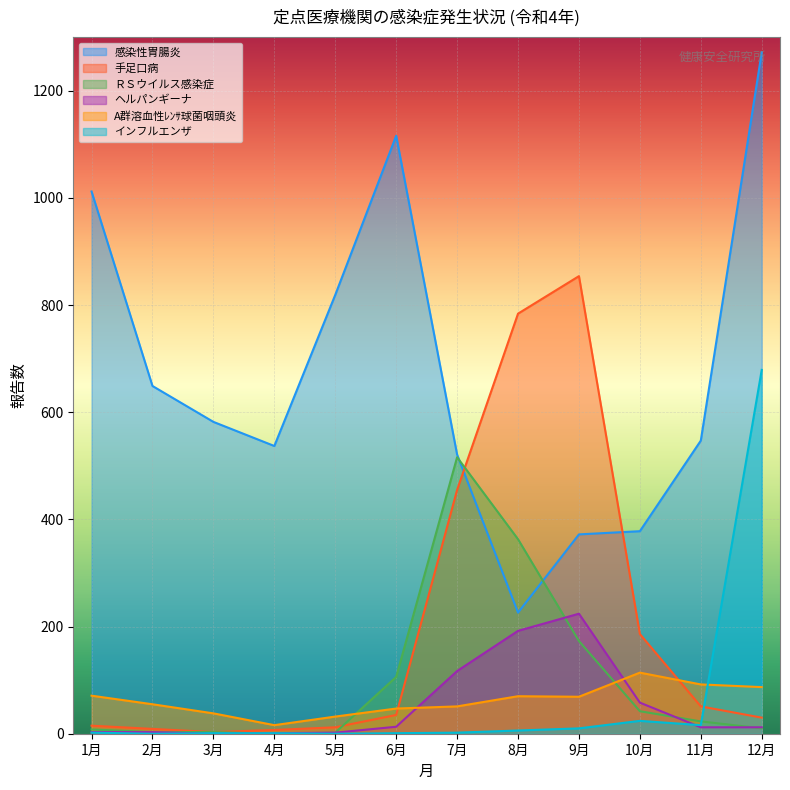

At which category does インフルエンザ reach its first local peak?

10月